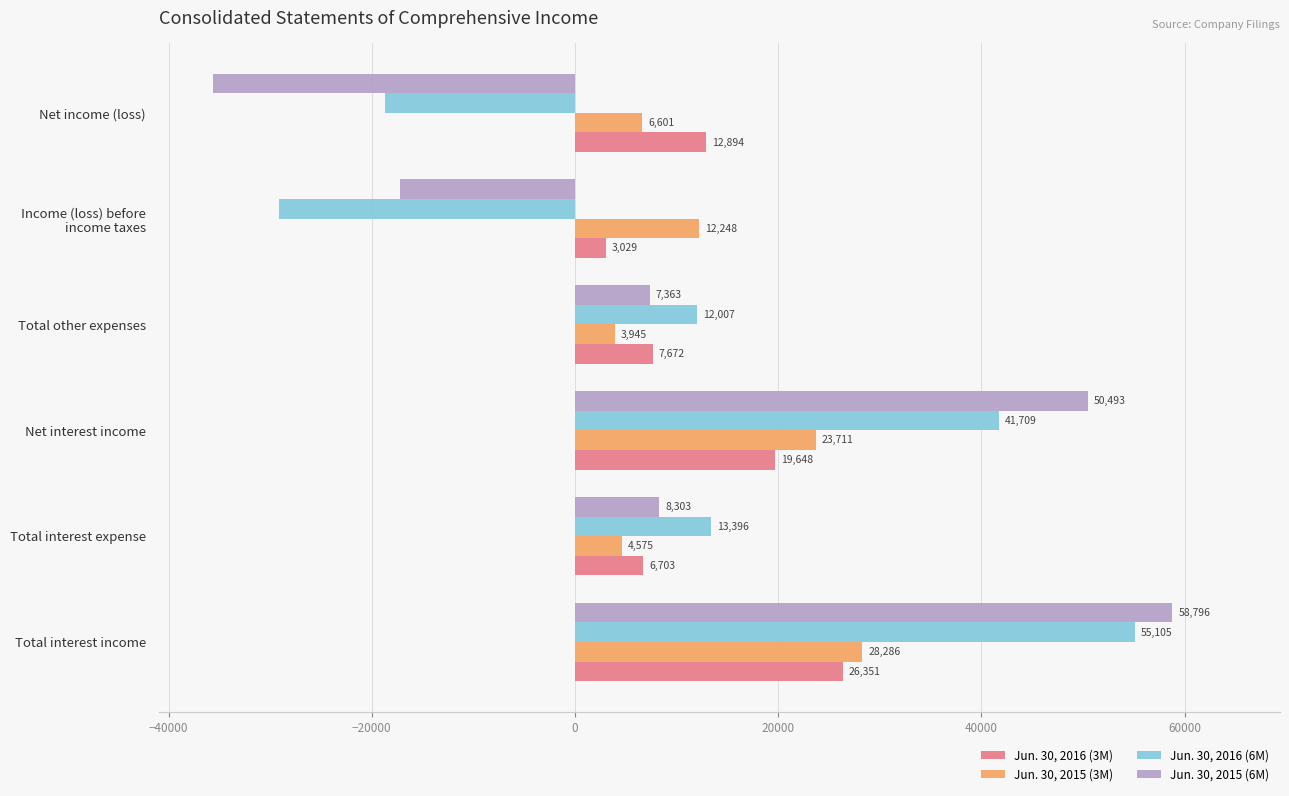

At which category is the sum across all series the highest?

Total interest income